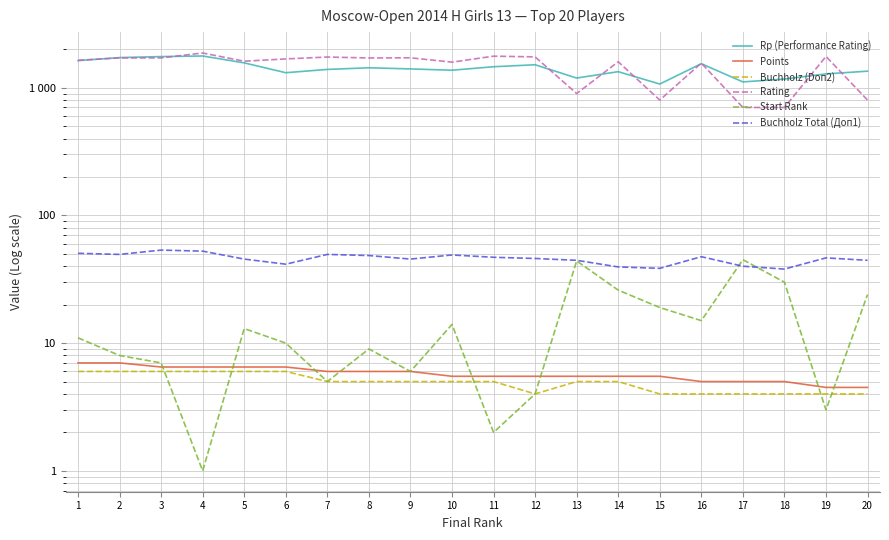

At which category is the sum across all series the highest?

4